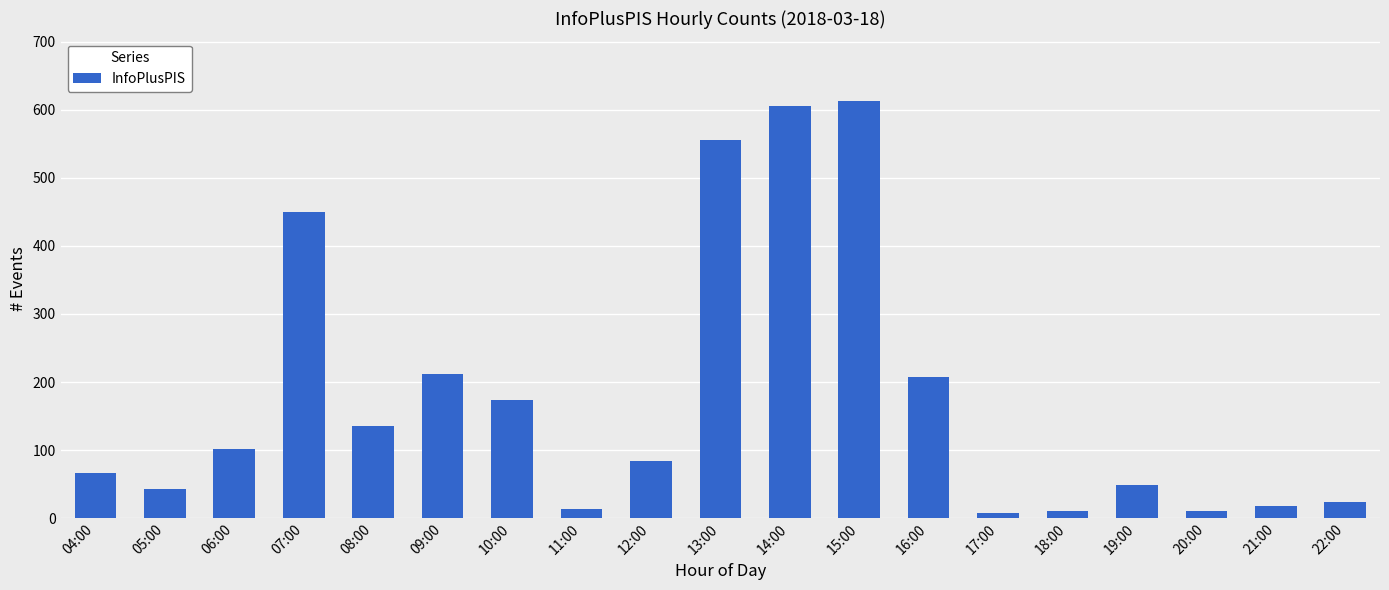

What is the greatest value displayed?

613